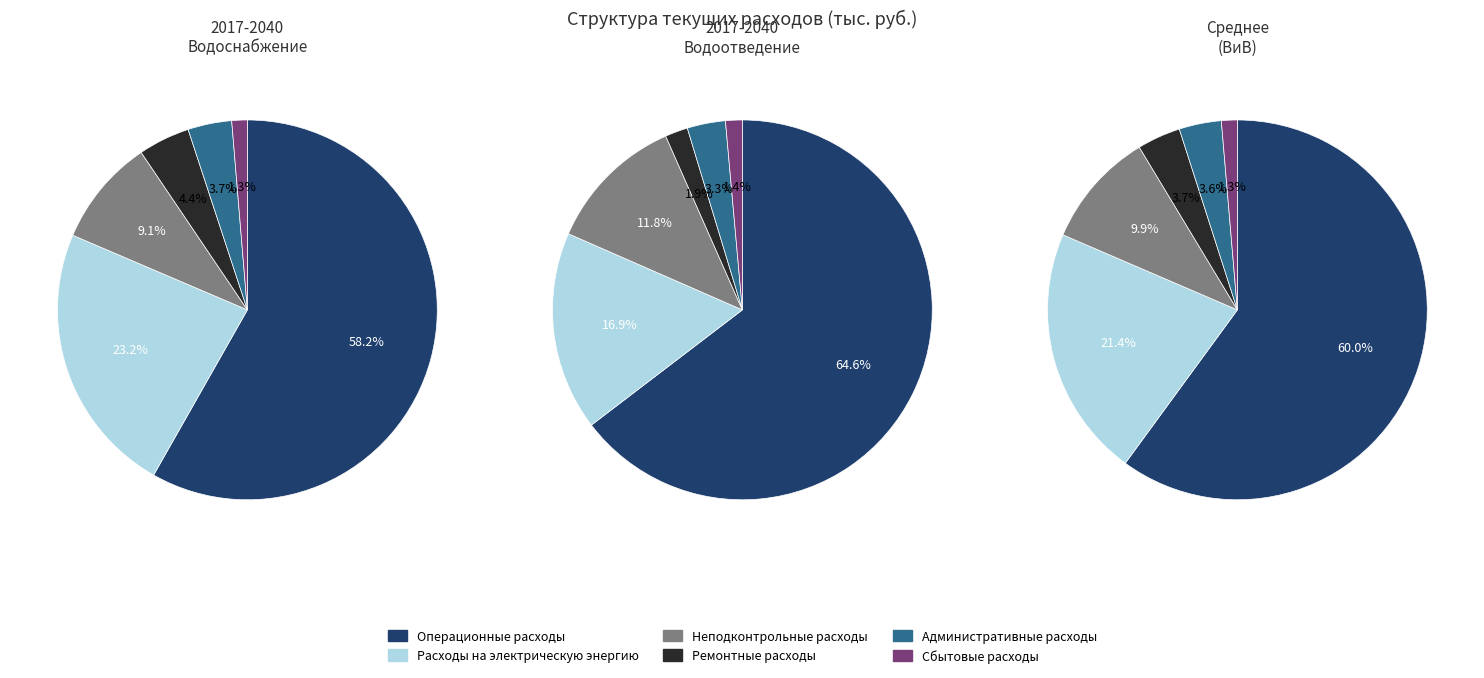

What is the total percentage of Неподконтрольные расходы and Административные расходы?

12.9%